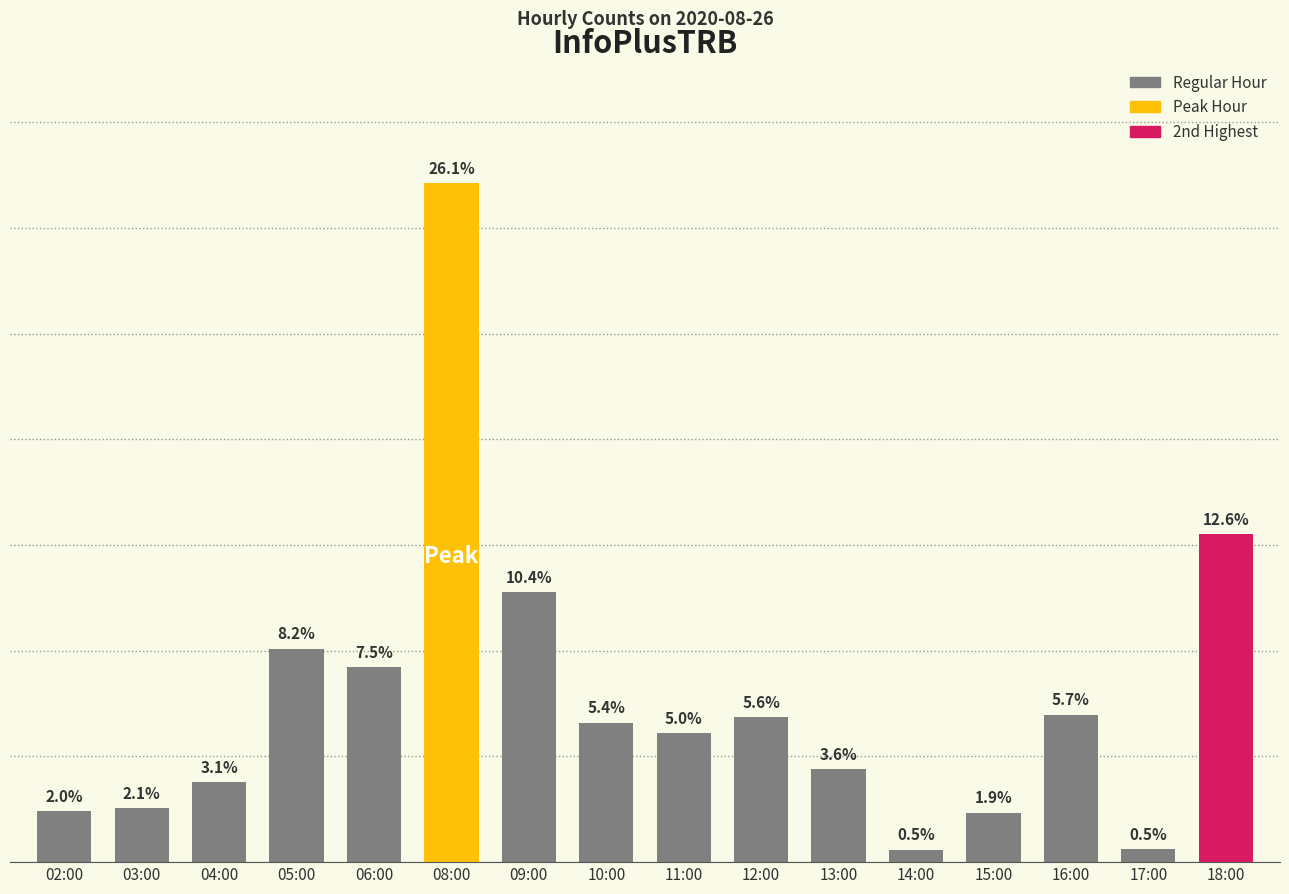

What position from the right is 17:00?

2